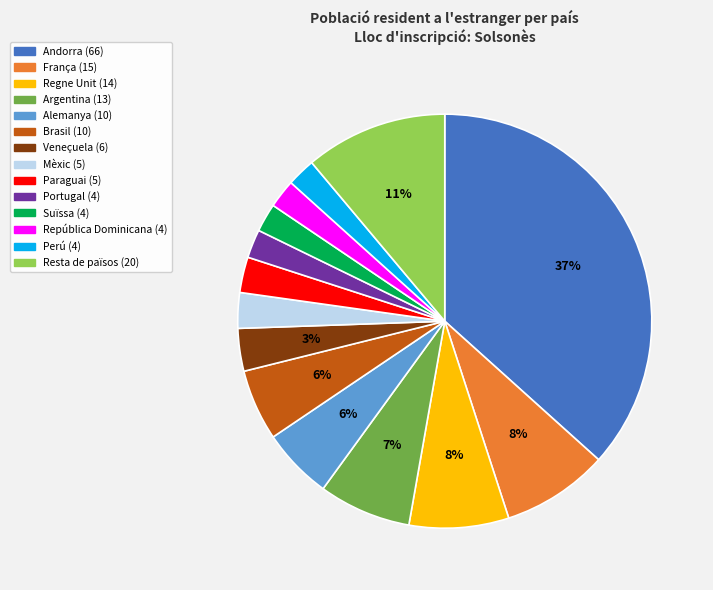

To the nearest percent, what is the combined percentage of Paraguai and Argentina?

10%